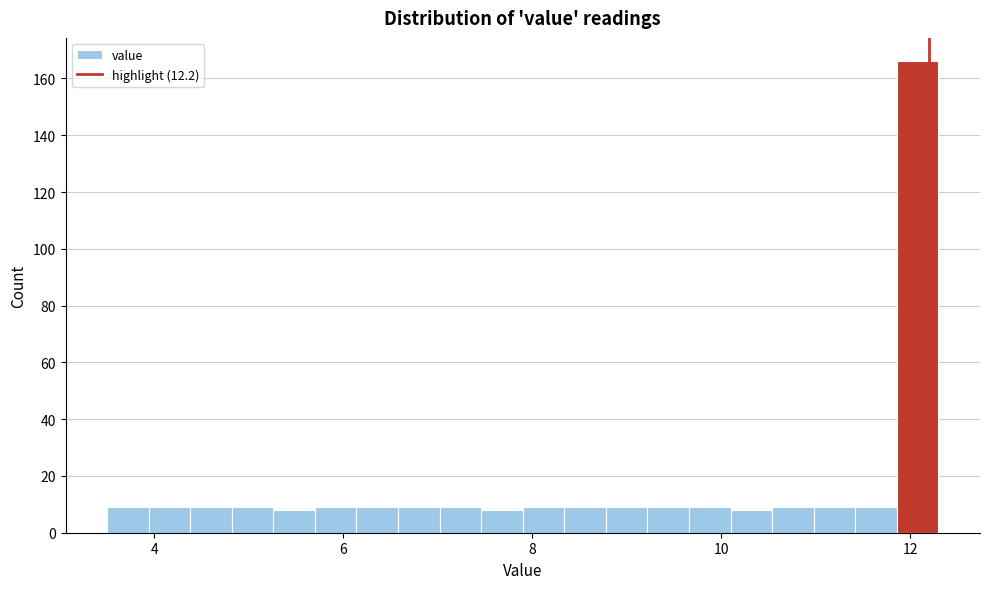

Around what value on the x-axis is the tallest bar? Give the approximate position of its centre, as read against the axis.

12.0